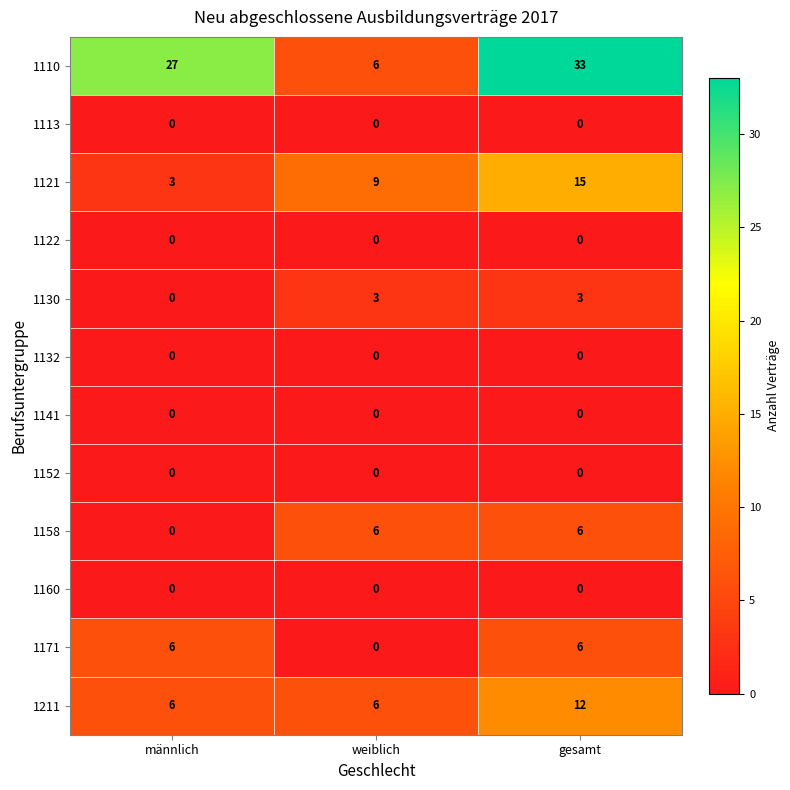

What is the difference between the highest and lowest values at weiblich?

9